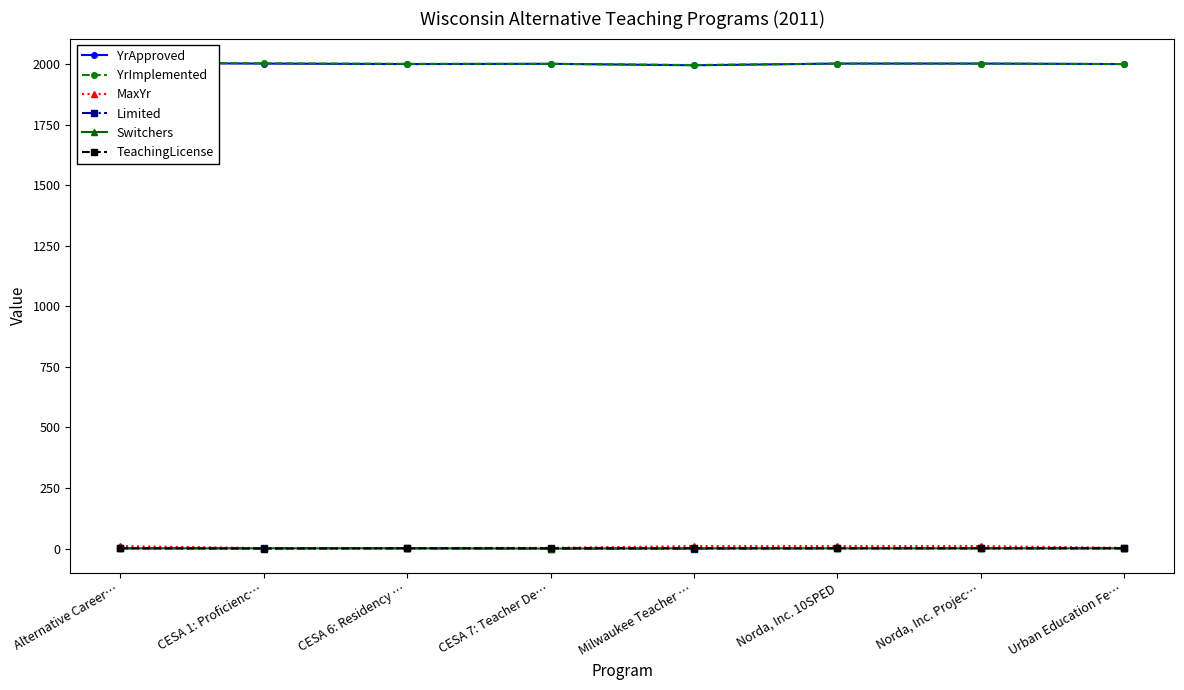

At which category is the sum across all series the highest?

Alternative Career…